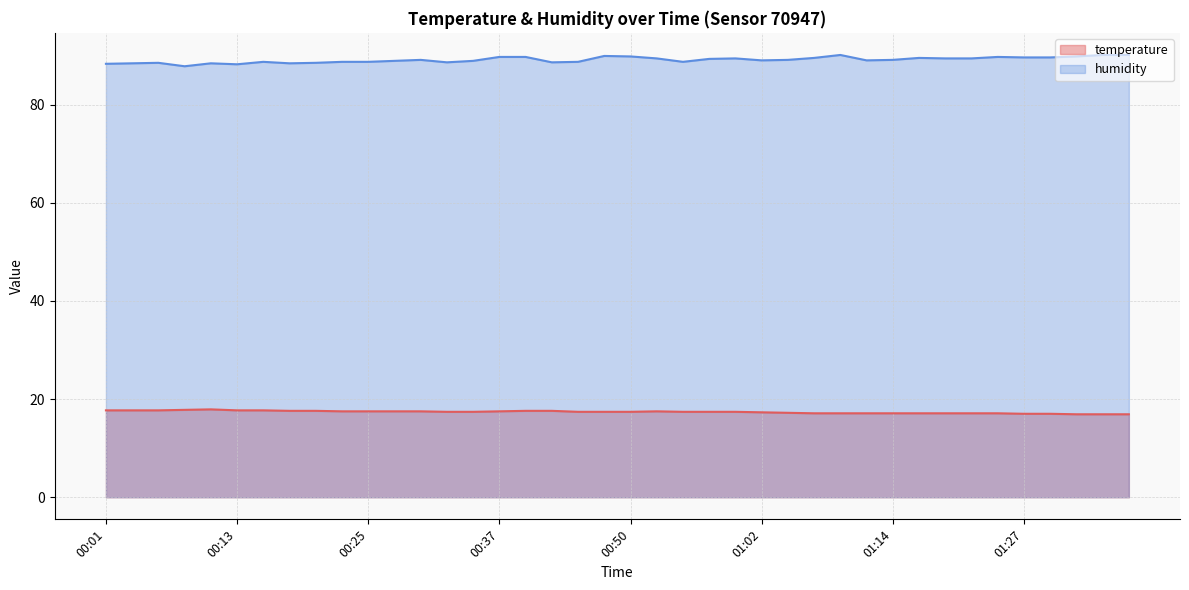

At how many categories does at least one series exceed 56?

40